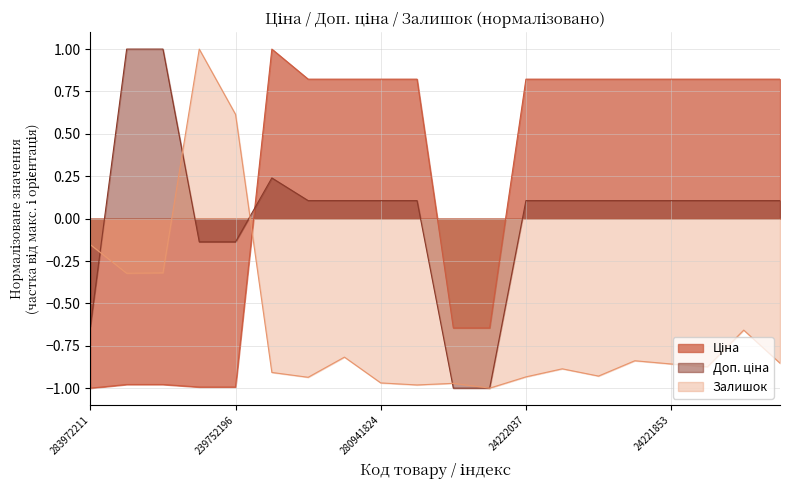

Does the chart display data point markers on the line(s)?

No